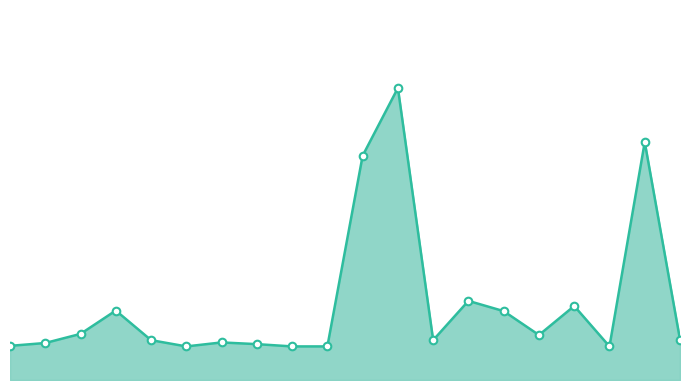

Does the chart have visible grid lines?

No